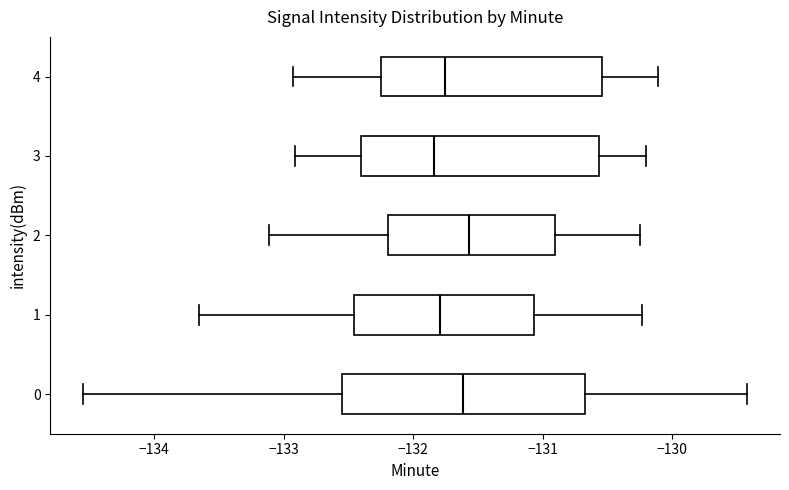

Where is the right edge of the box at y = 4 on the x-axis? The values are not printed on the chart, so give them approximately, as read against the axis.

-130.5